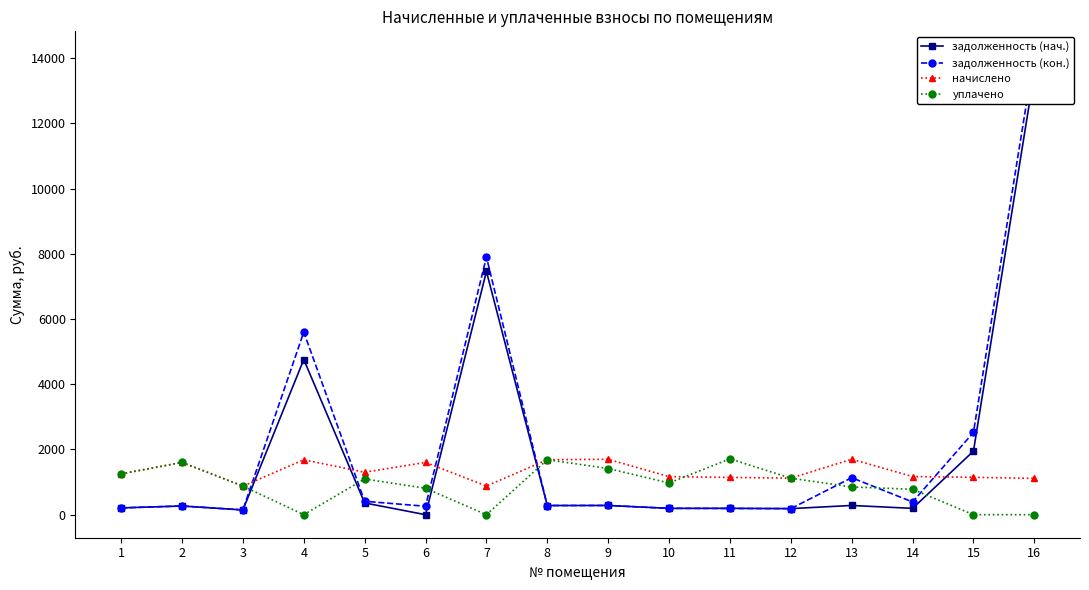

What is the value of the задолженность (нач.) point at the 14th from the left?

194.2